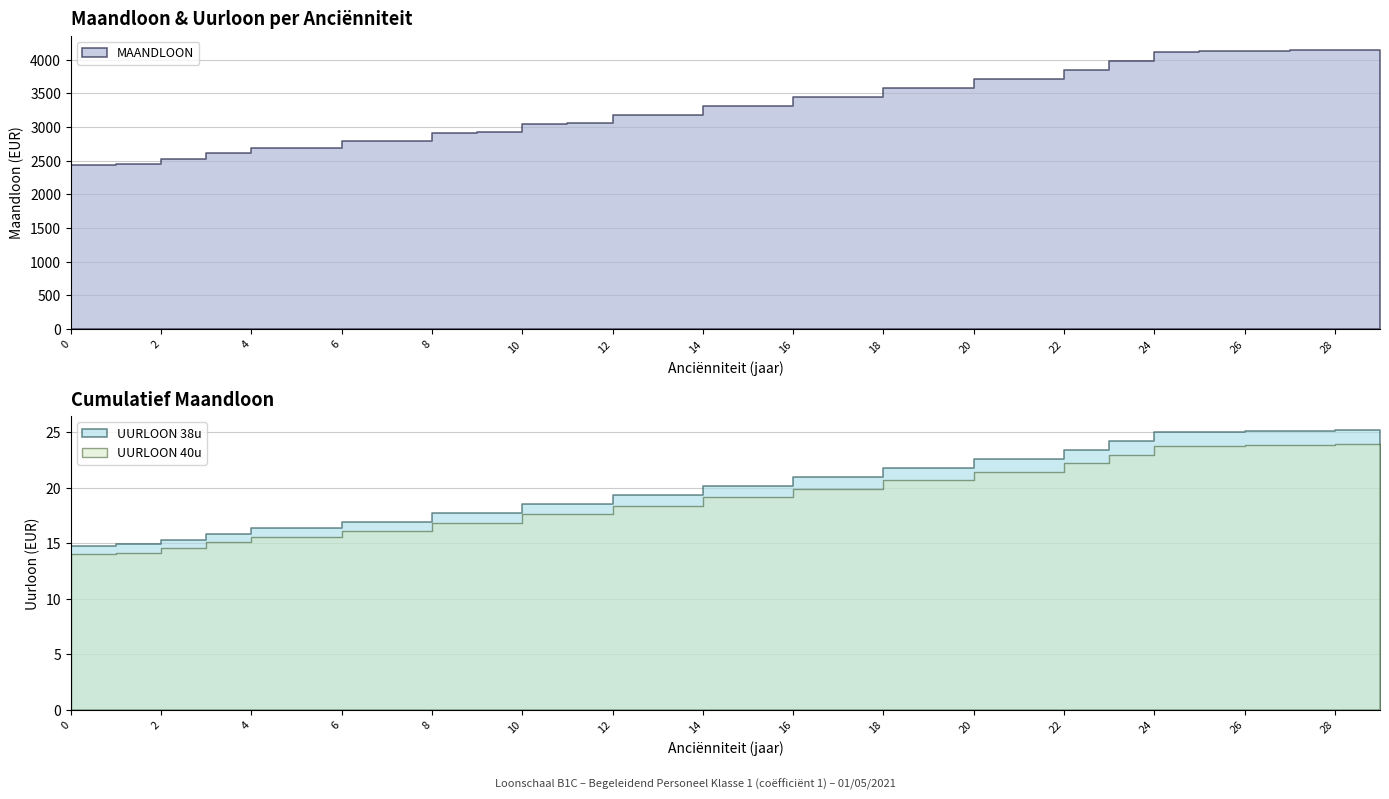

Does the chart display data point markers on the line(s)?

No